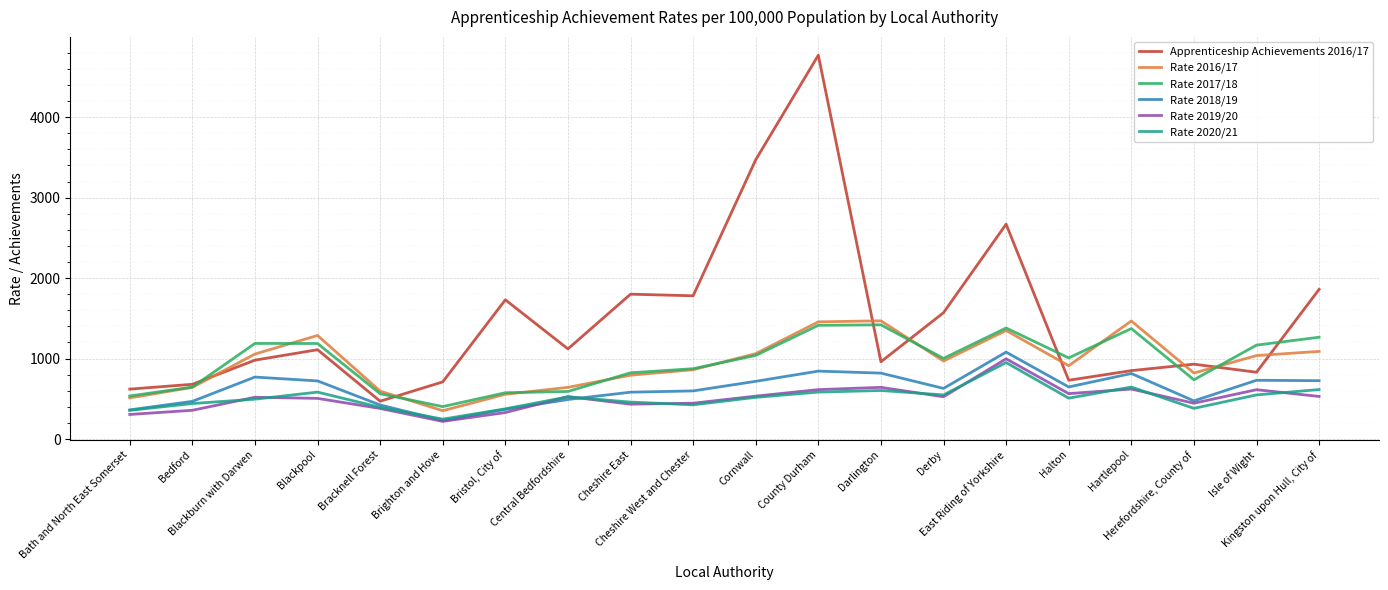

What is the maximum value shown in the chart?

4770